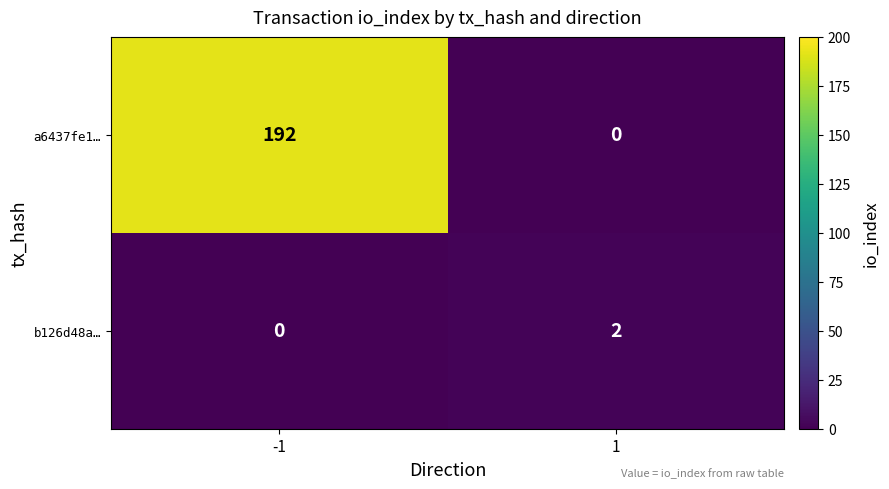

The a6437fe1… series shows 117 at 1. True or false?

False